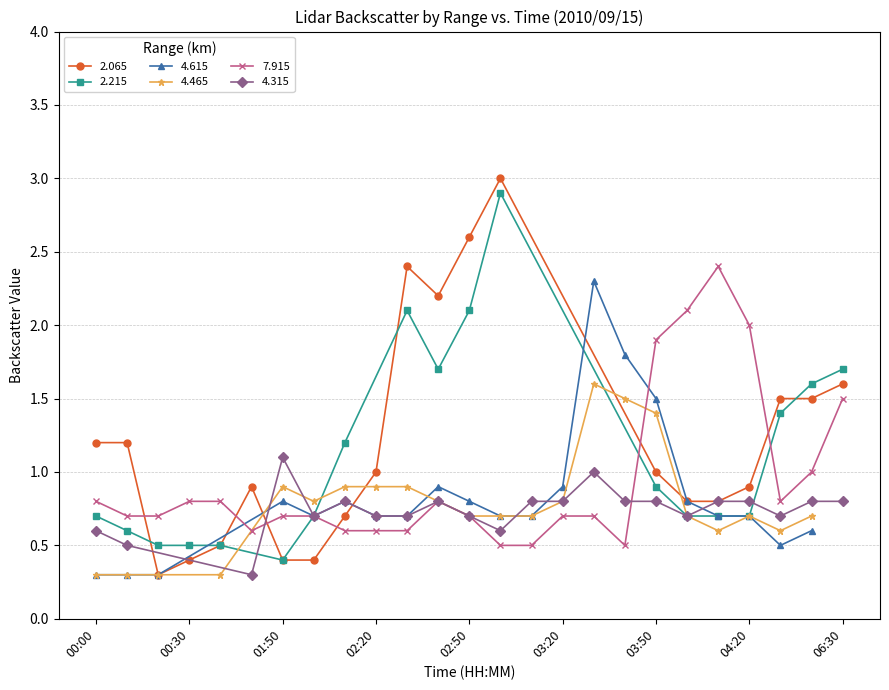

What is the maximum value shown in the chart?

3.0